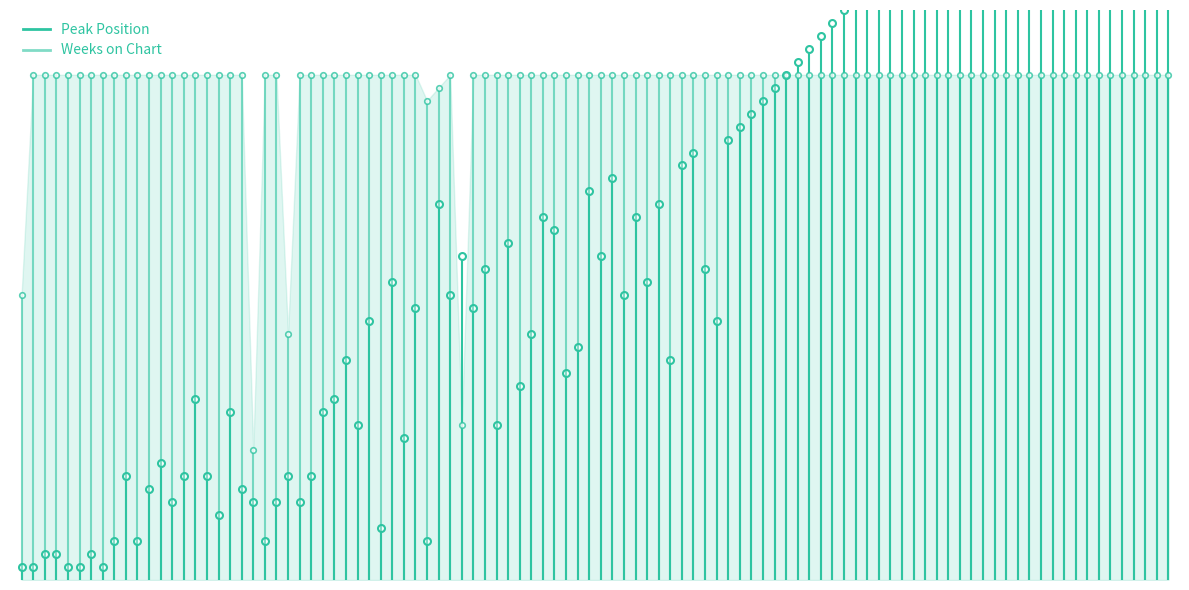

The Weeks on Chart series shows 15 at 1. True or false?

False